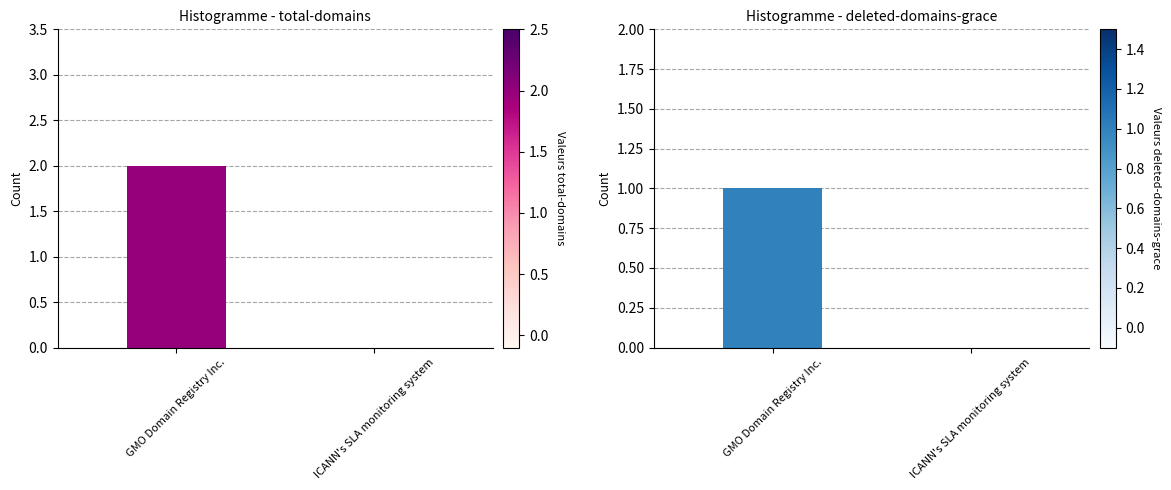

Does the chart contain any negative values?

No